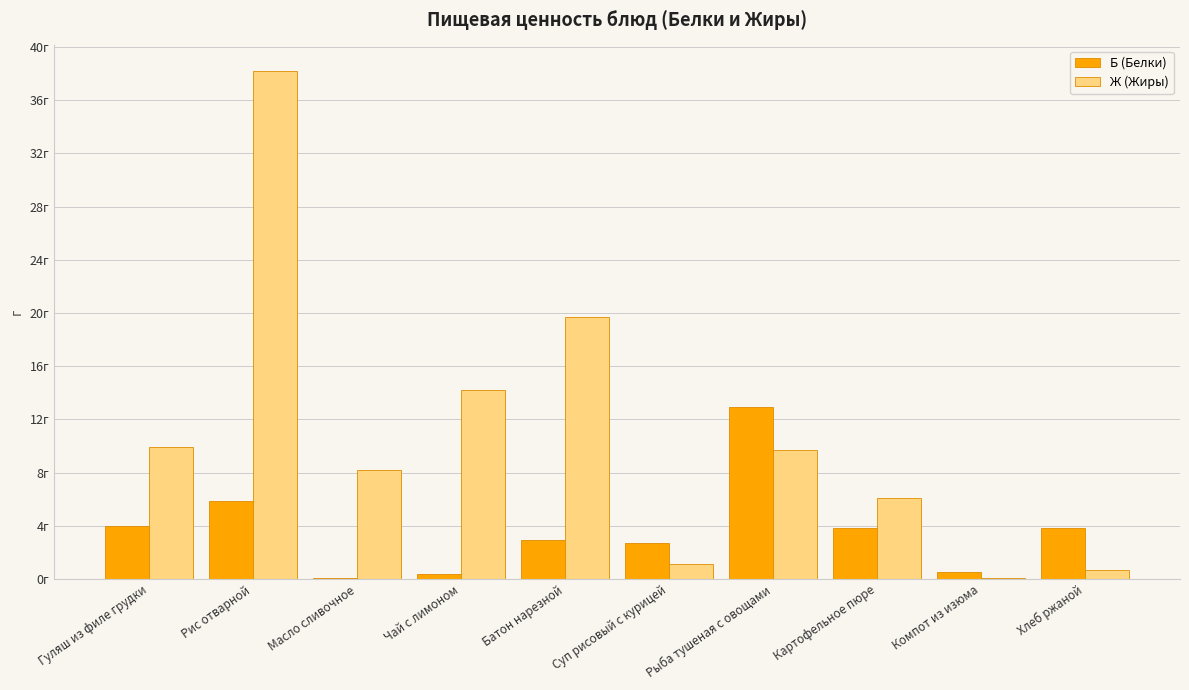

Where is Ж (Жиры) nearest to the value 19?

Батон нарезной